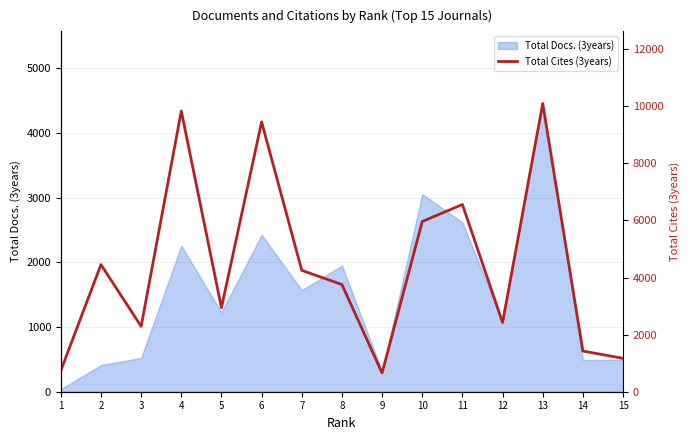

The value at 2 is 981. True or false?

False